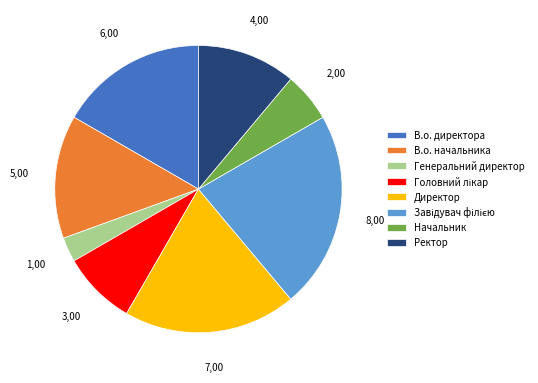

Which category has the smallest portion of the pie?

Генеральний директор